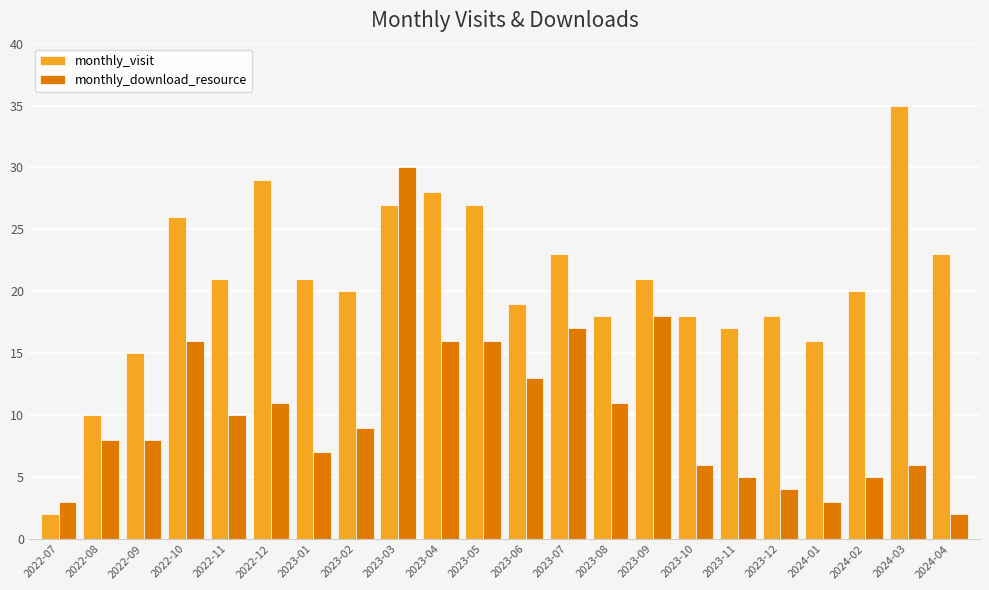

What is the maximum value for monthly_download_resource?

30